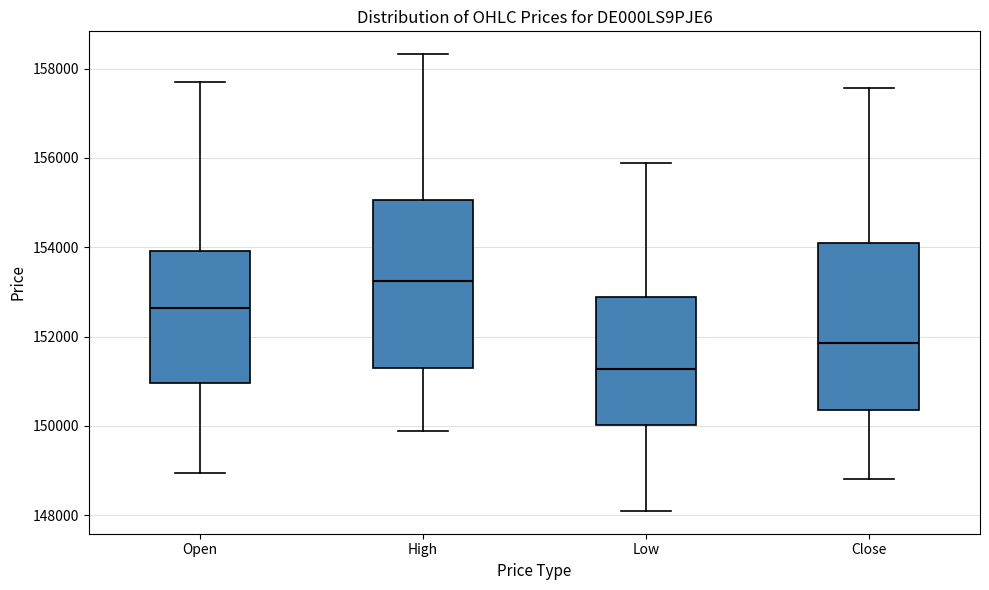

Reading left to right, read every box against the y-axis: the position of its median line, the range the box covers, and the ends of its whiskers. The values are not printed on the chart, so give them approximately, as read against the axis.

Open: median 152600, box 151000 to 154000, whiskers 149000 to 157800
High: median 153200, box 151200 to 155000, whiskers 149800 to 158400
Low: median 151200, box 150000 to 152800, whiskers 148000 to 155800
Close: median 151800, box 150400 to 154000, whiskers 148800 to 157600